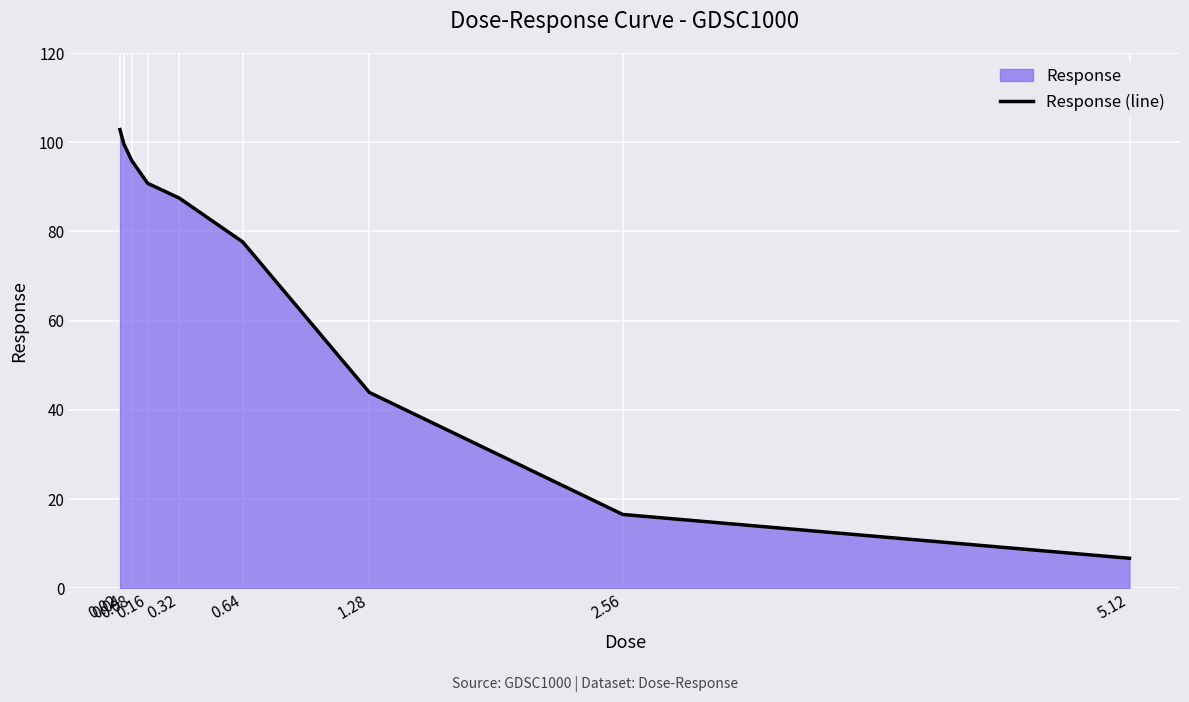

Read the value at 5.12.

6.7